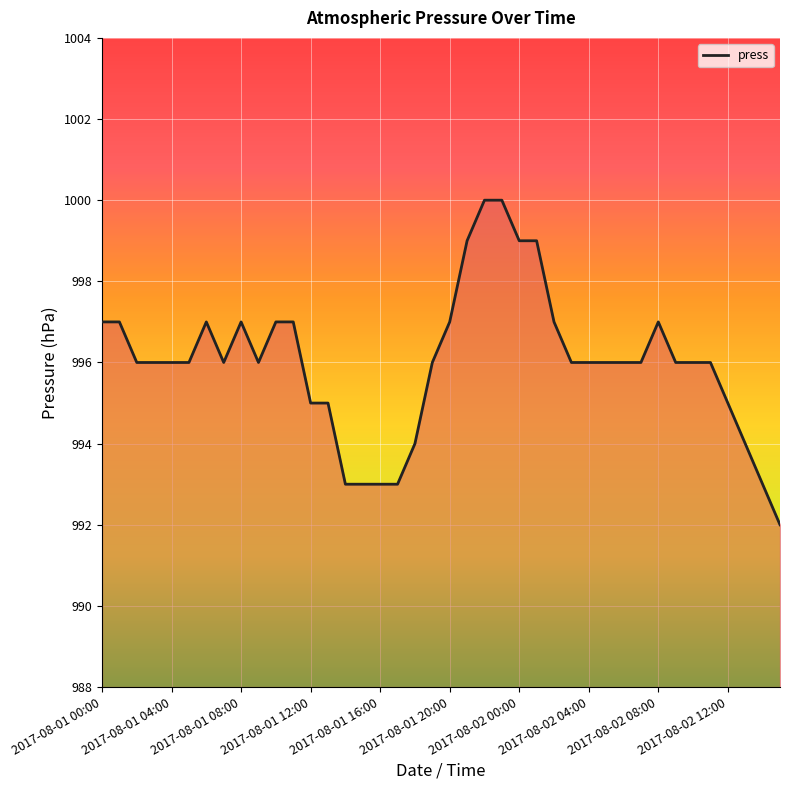

What is the difference between the maximum and minimum values?

8